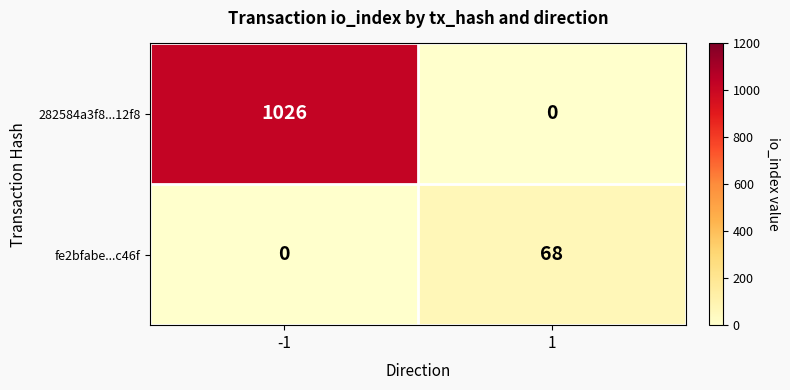

How many series are shown in this chart?

2